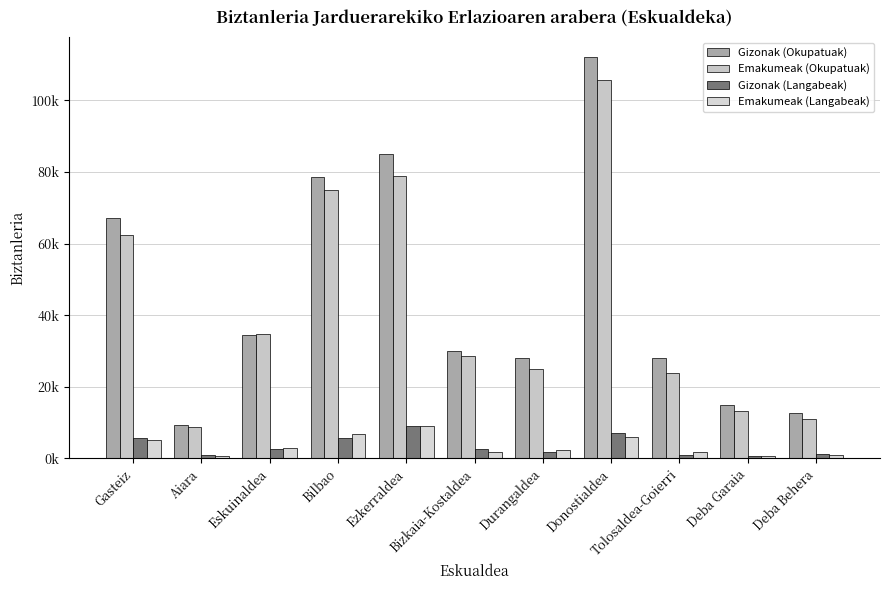

List the labels in order of Emakumeak (Langabeak) value, smallest first.

Aiara, Deba Garaia, Deba Behera, Bizkaia-Kostaldea, Tolosaldea-Goierri, Durangaldea, Eskuinaldea, Gasteiz, Donostialdea, Bilbao, Ezkerraldea